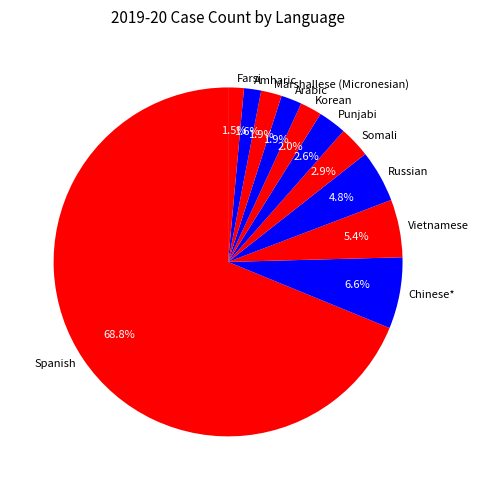

Approximately how many times larger is the value at Farsi compared to Marshallese (Micronesian)?

0.8